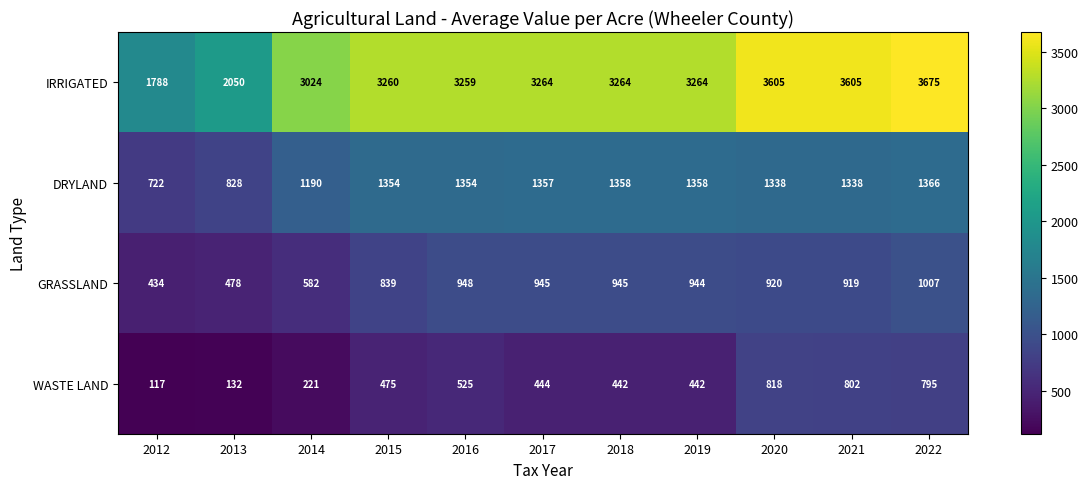

Which series has the widest spread of values?

IRRIGATED